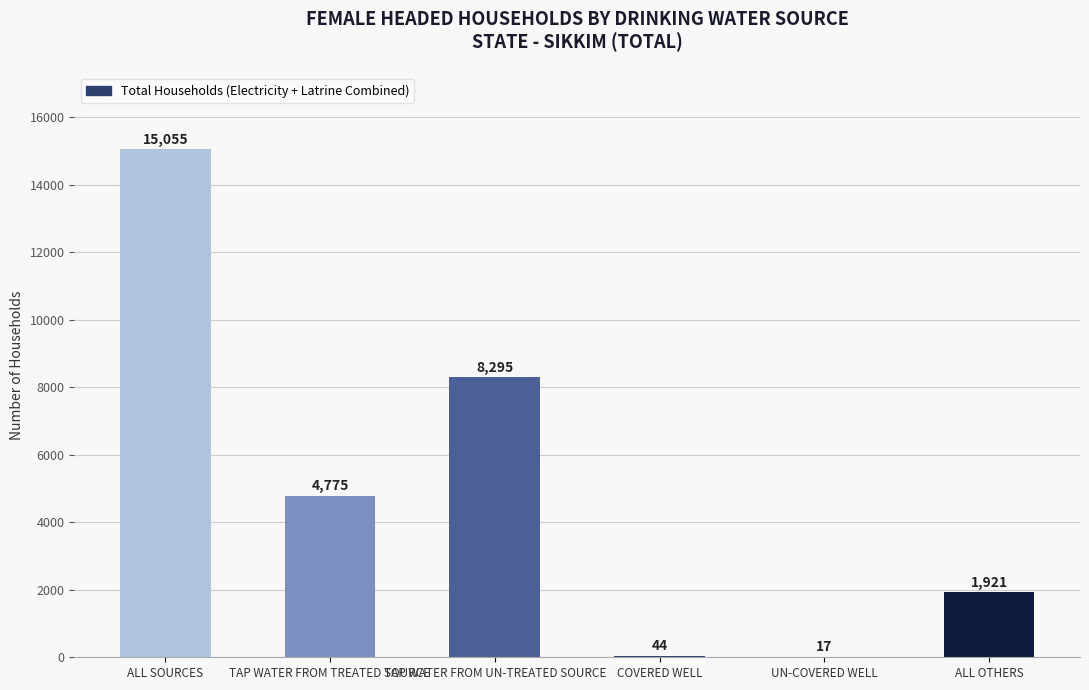

Reading right to left, list all the values displayed in this chart.

1921	17	44	8295	4775	15055